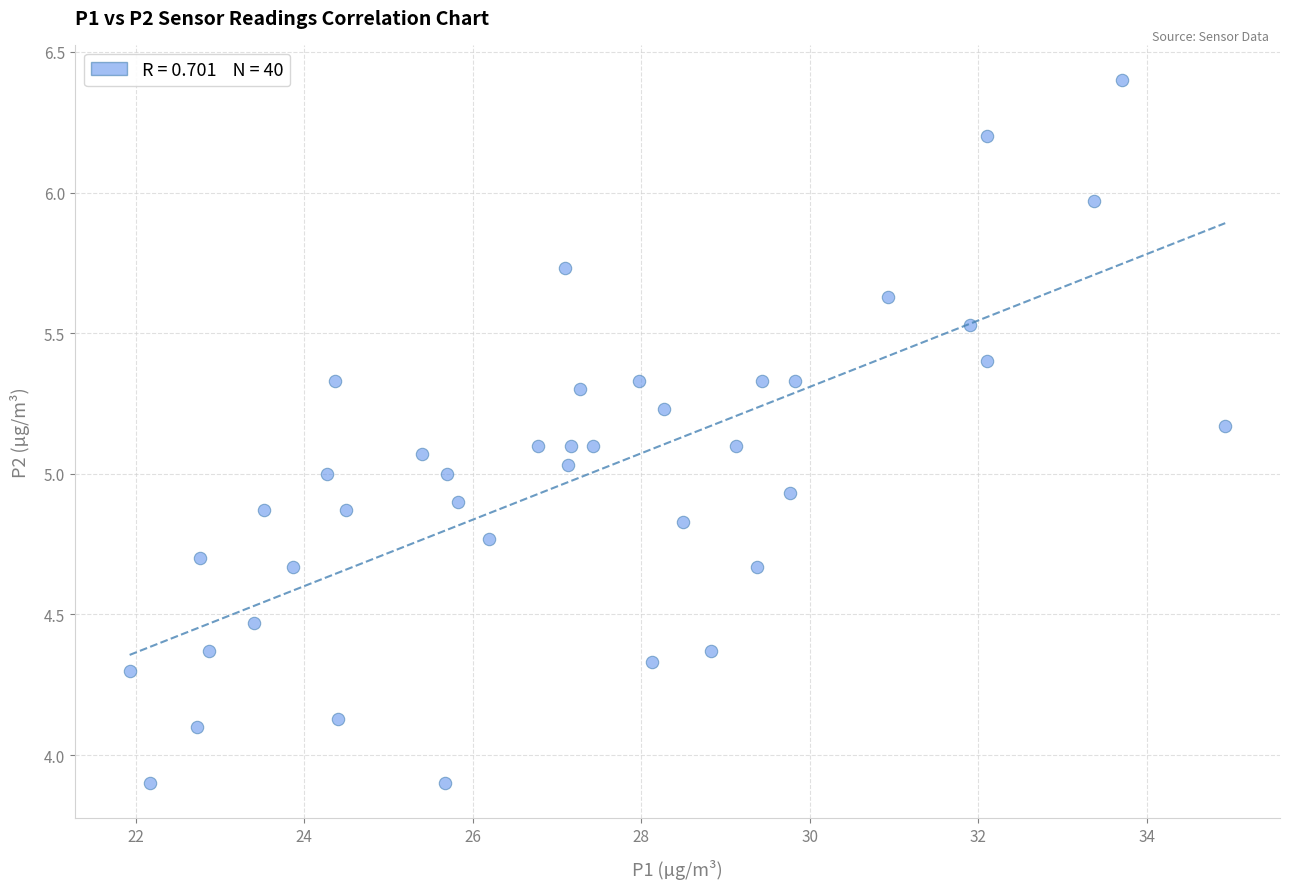

What is the range of Y values (max minus min)?

2.5